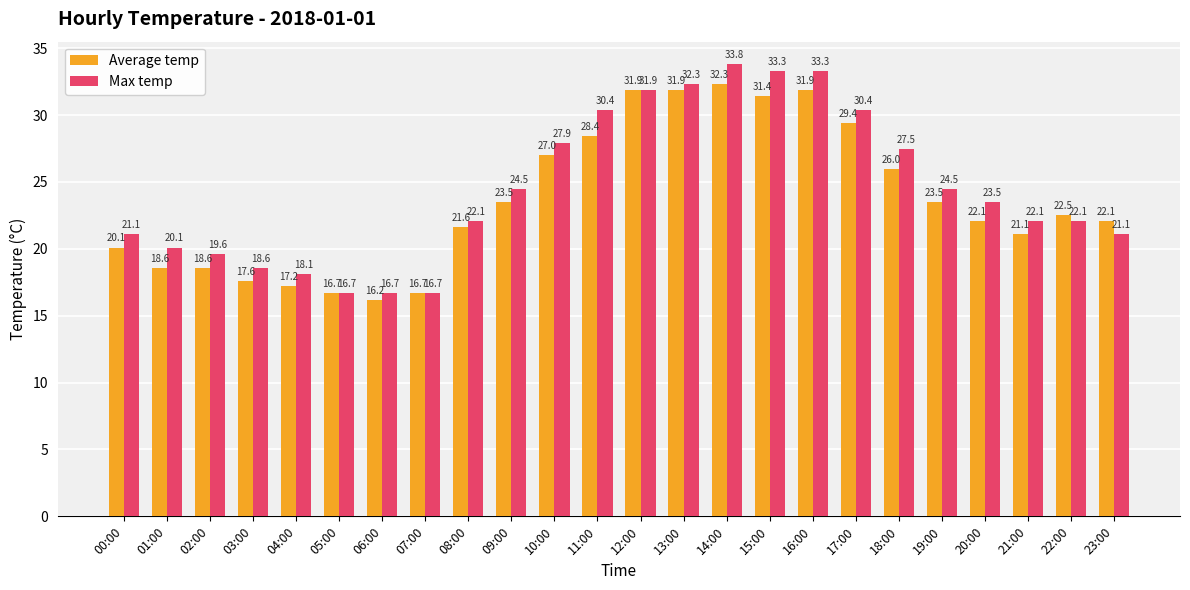

True or false: Max temp has a value of 14.8 at 20:00.

False